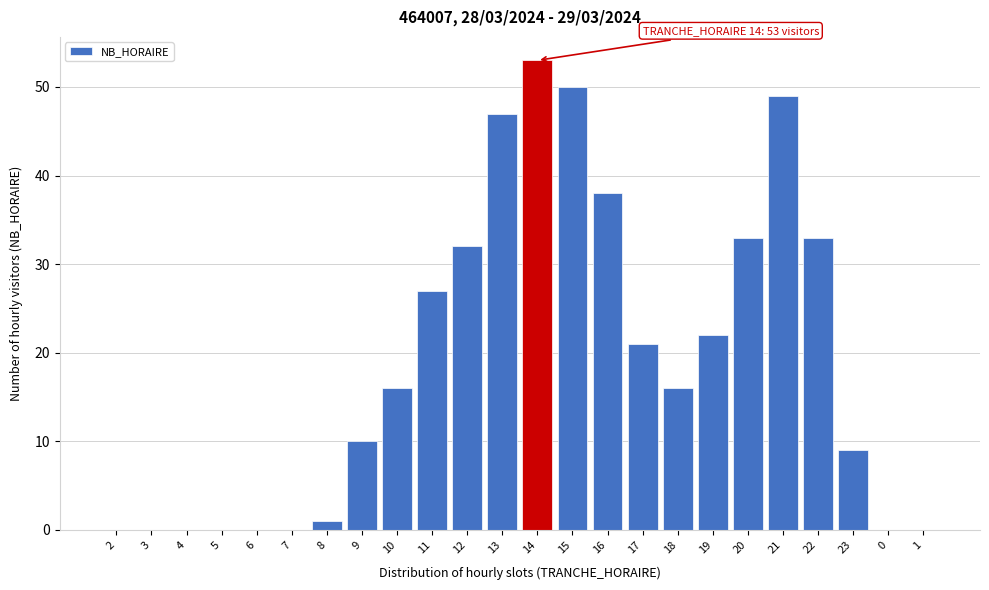

Reading left to right, list all the values displayed in this chart.

2=0	3=0	4=0	5=0	6=0	7=0	8=1	9=10	10=16	11=27	12=32	13=47	14=53	15=50	16=38	17=21	18=16	19=22	20=33	21=49	22=33	23=9	0=0	1=0